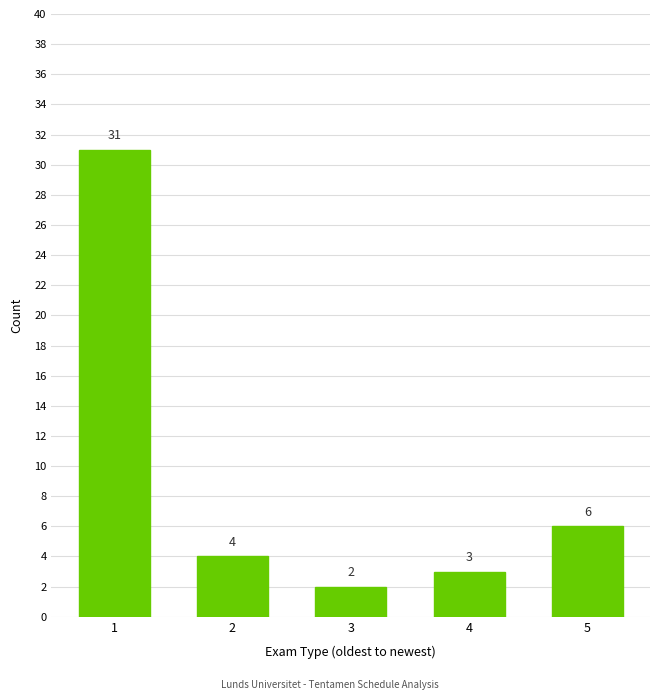

What is the ratio of the value at 5 to the value at 4?

2.0